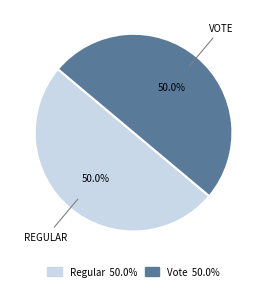

Approximately how many times larger is the value at Vote compared to Regular?

1.0